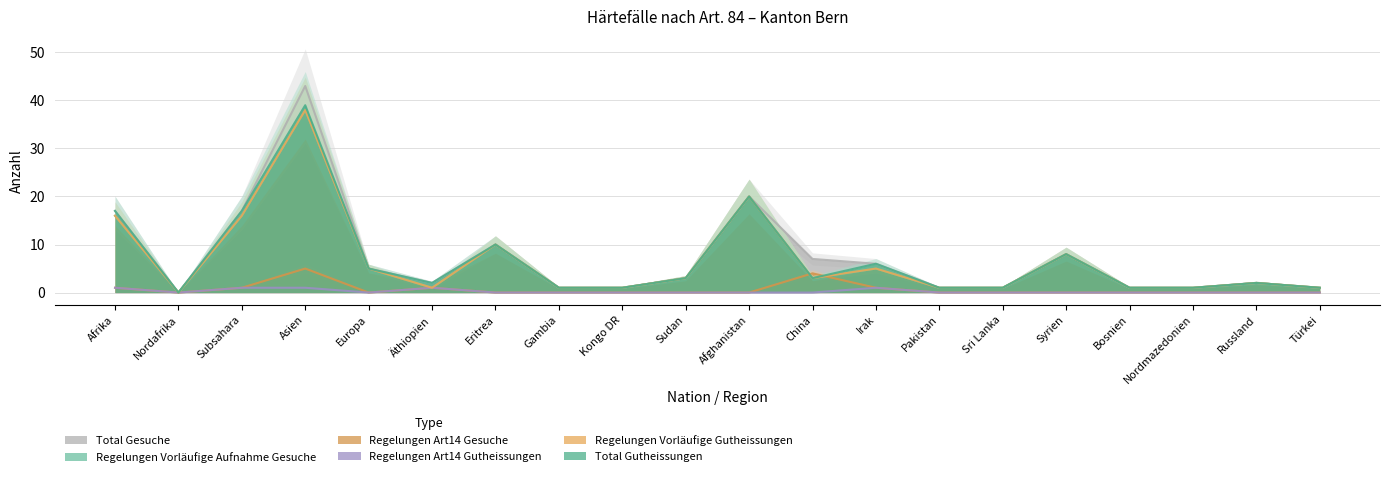

True or false: Regelungen Art14 Gutheissungen and Regelungen Art14 Gesuche cross at least once.

False